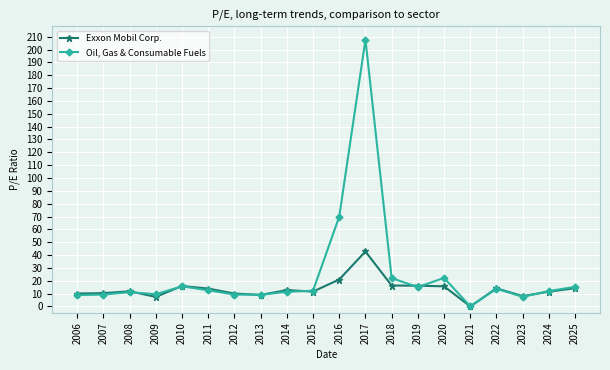

Is this an area chart (filled region under the line)?

No